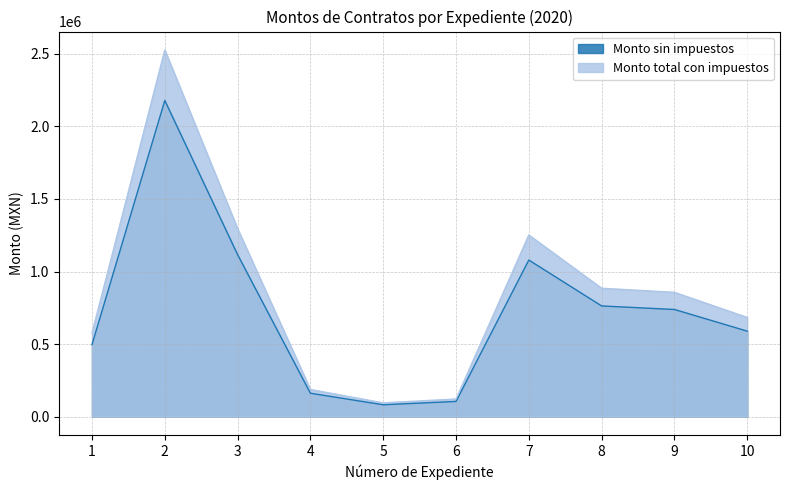

Reading left to right, list all the values displayed in this chart.

Monto sin impuestos: 496339.8	2178853.9	1116637.0	161432.3	81838.2	104863.3	1079254.6	762872.1	738564.2	589227.1
Monto total con impuestos: 575754.1	2527470.5	1295298.9	187261.5	94932.3	121641.4	1251935.4	884931.7	856734.4	683503.4